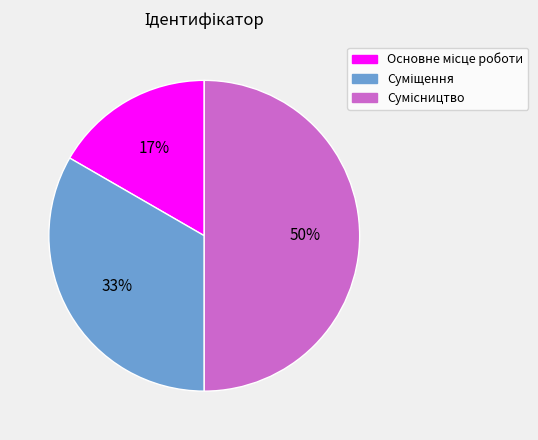

To the nearest percent, what is the difference between the largest and smallest slice percentages?

33%